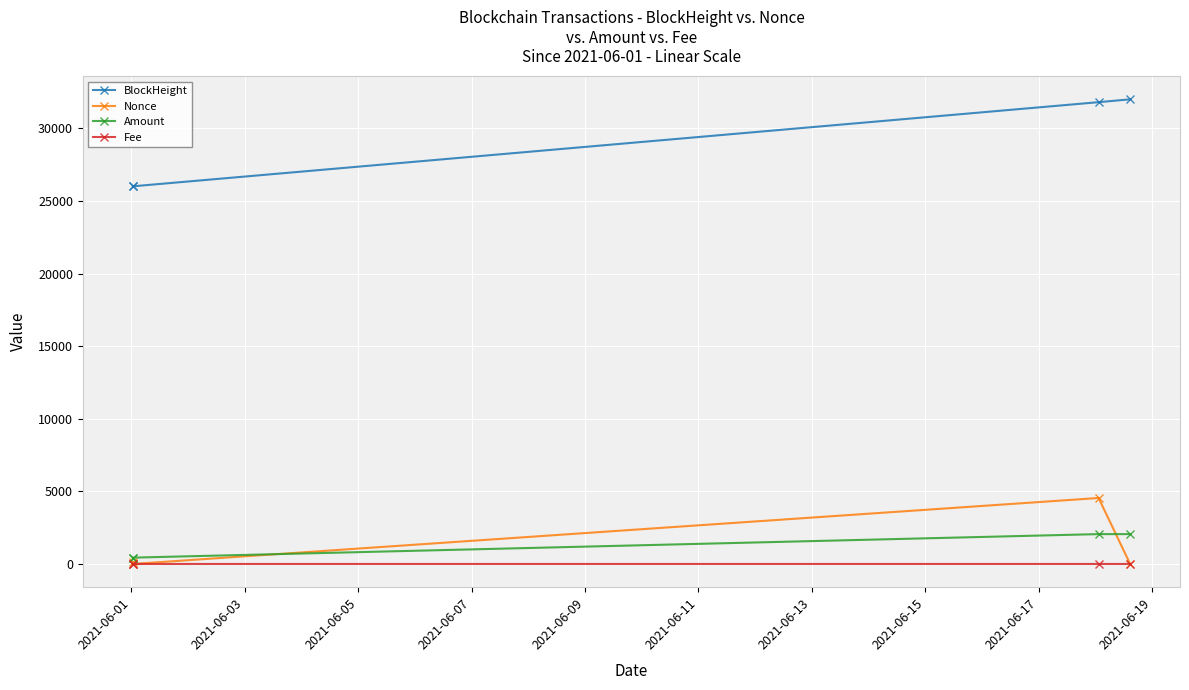

In Nonce, how many points are higher than both neighbors (excluding endpoints)?

1